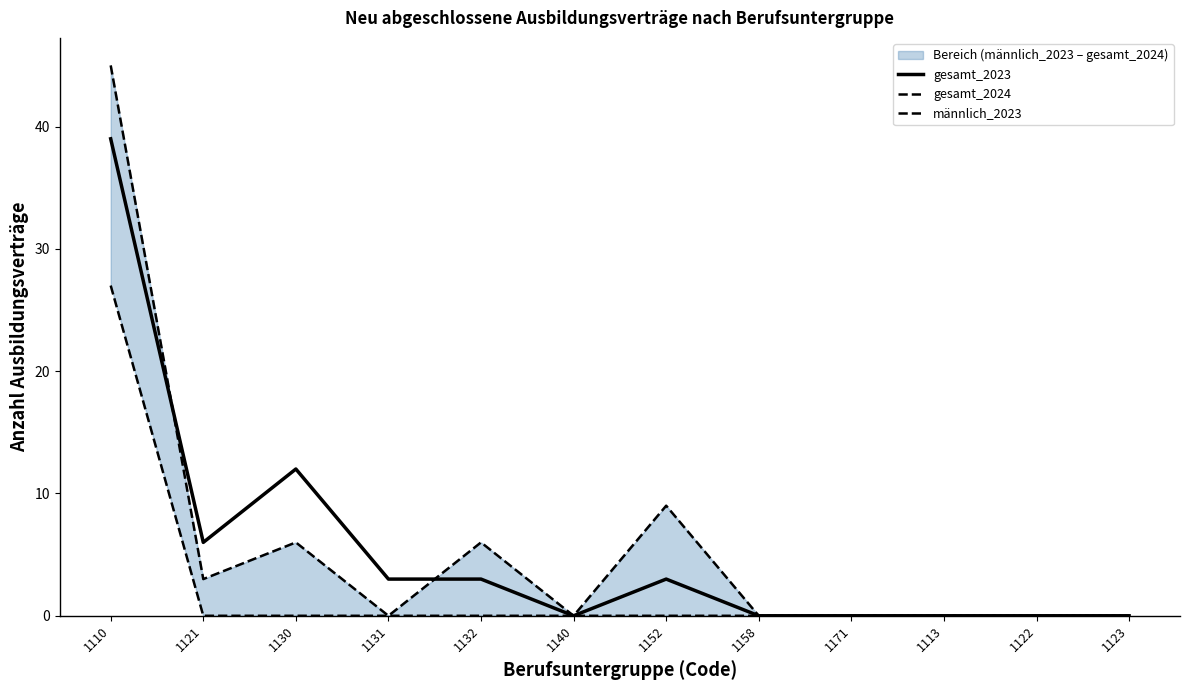

The value of männlich_2023 at 1122 is 0. True or false?

True